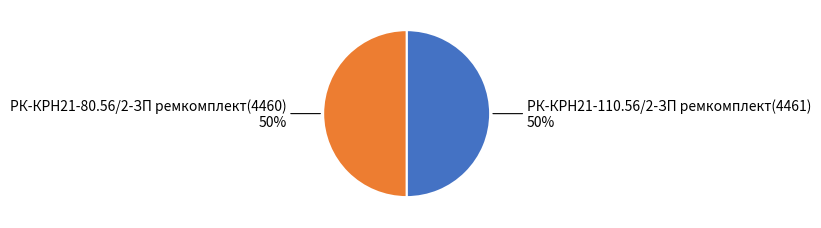

How many slices are in this pie chart?

2